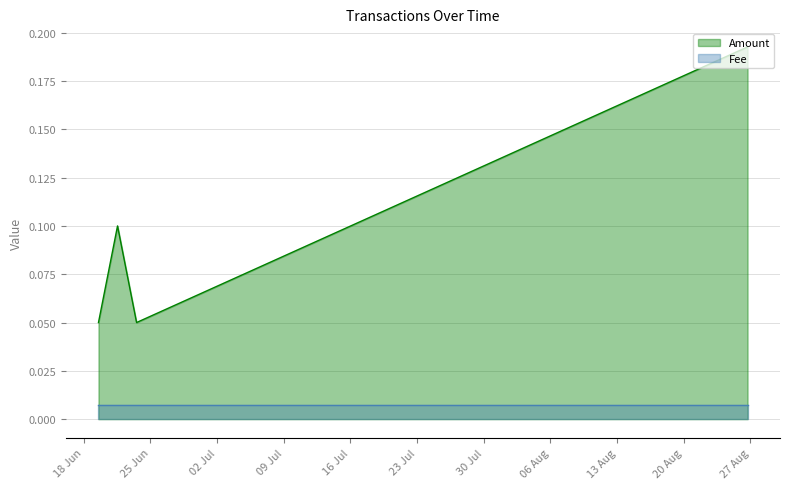

At which category does the data reach its first local valley?

2019-06-19 12:55:21